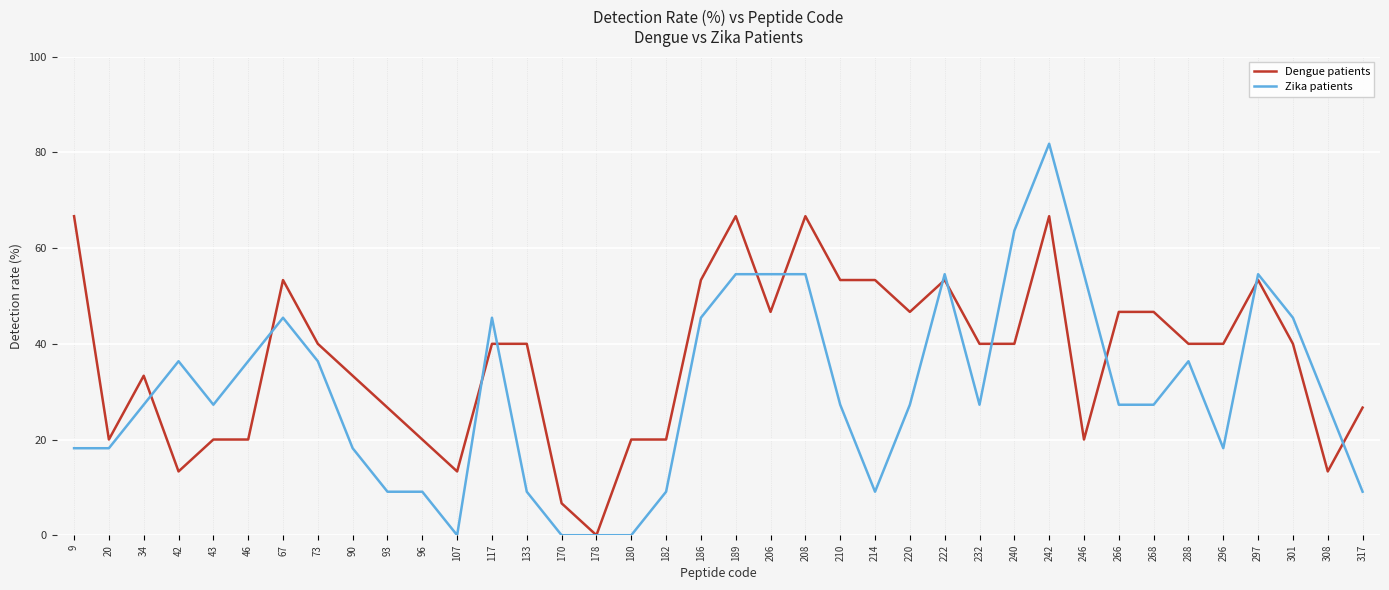

At 93, list the series in order from largest to smallest.

Dengue patients, Zika patients